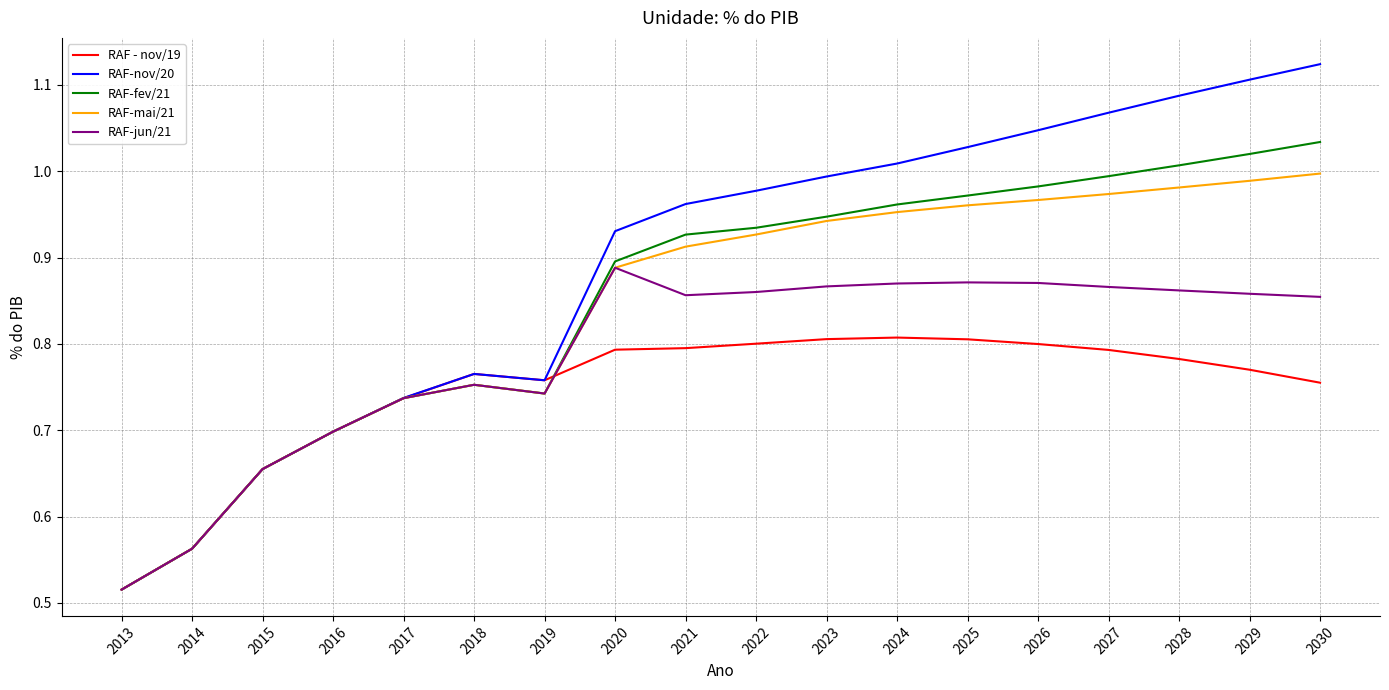

Which label corresponds to the smallest value in the chart?

2013